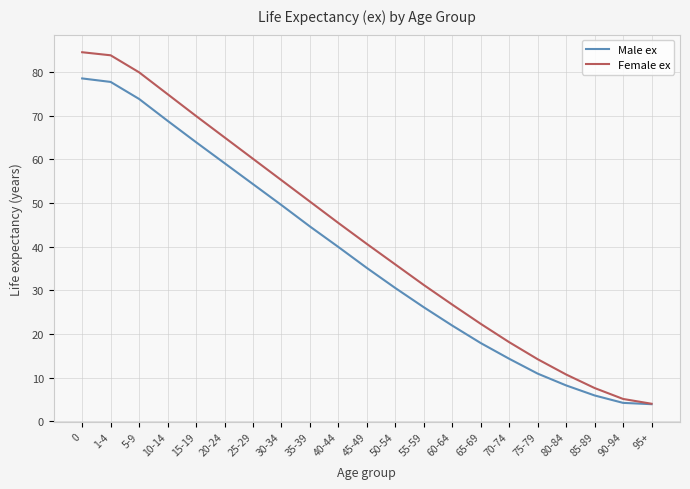

The value of Male ex at 10-14 is 68.8. True or false?

True